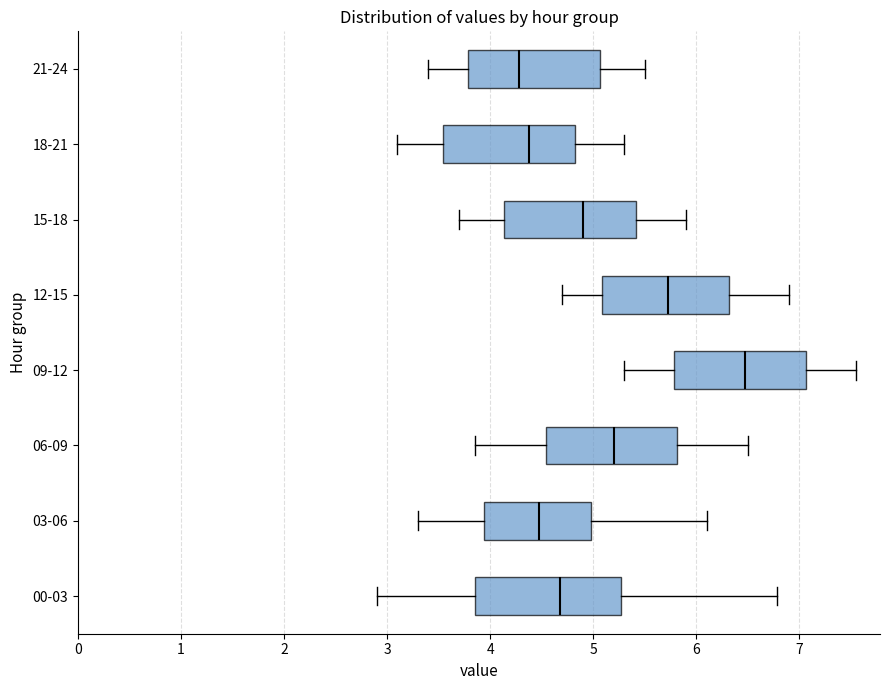

Which box's median line is the furthest to the right?

09-12